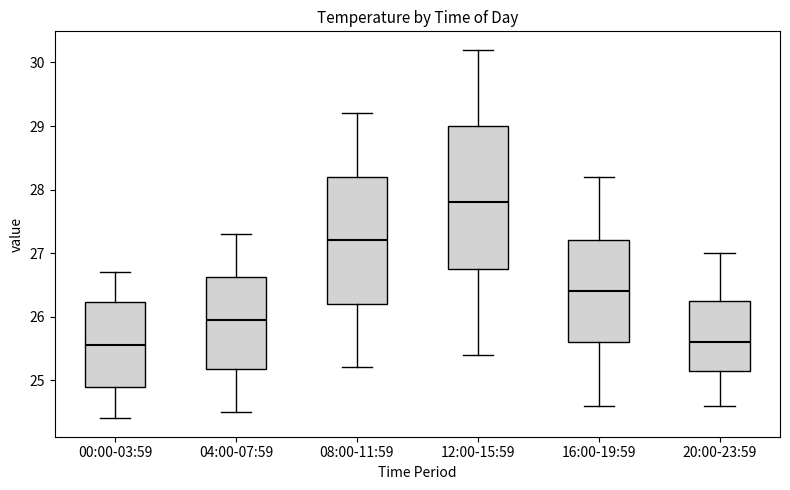

Which box is the tallest, from its lower edge to its upper edge?

12:00-15:59